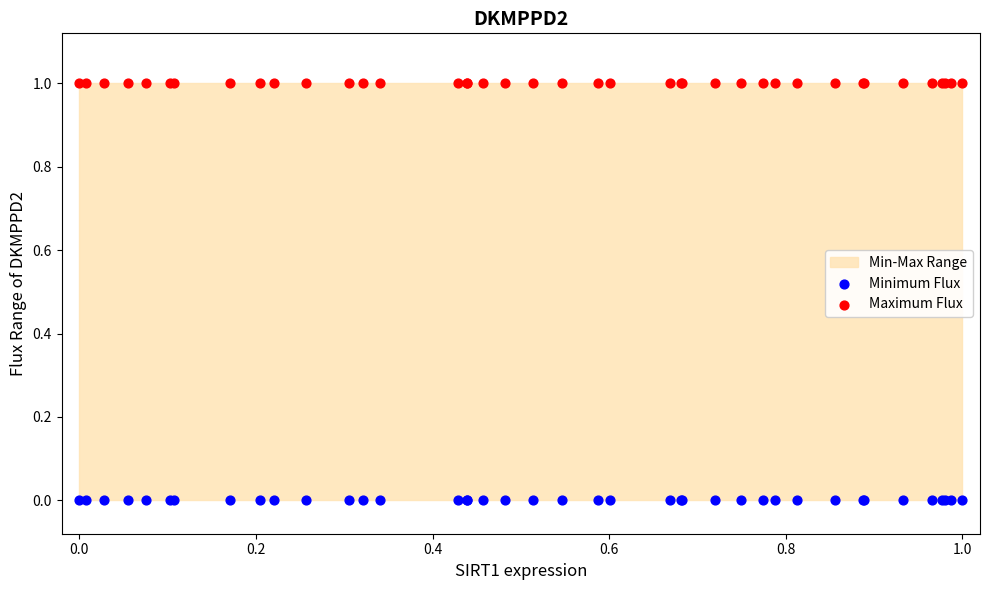

Which series reaches the minimum Y coordinate?

Minimum Flux